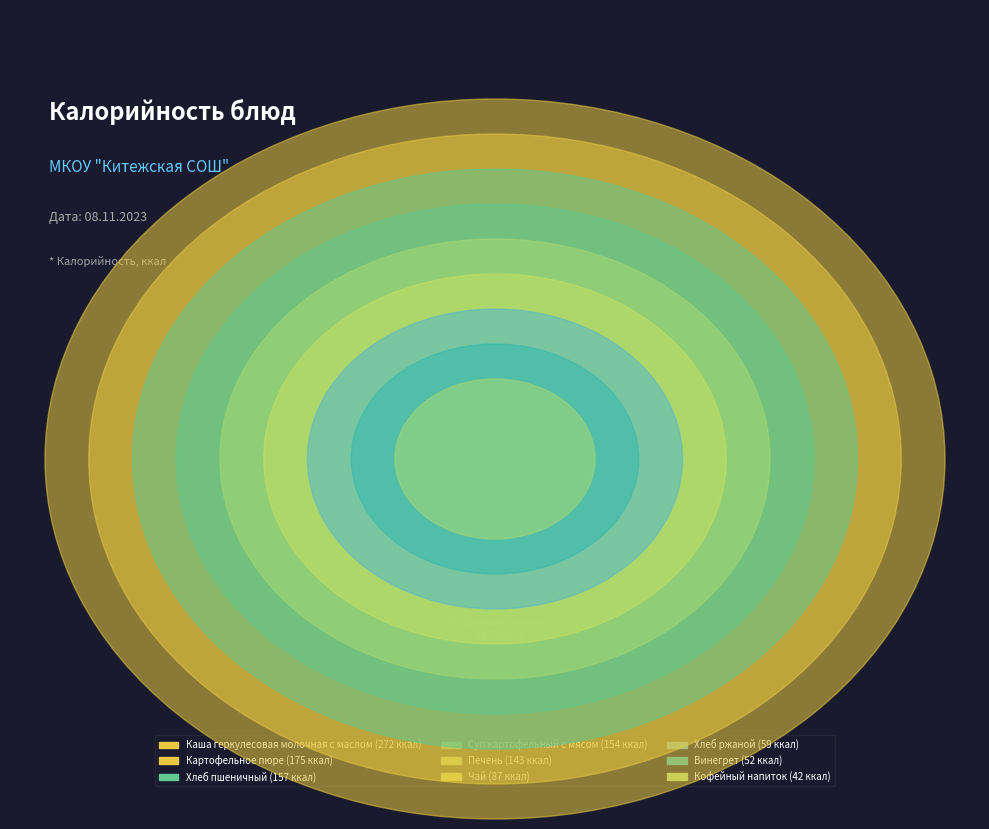

What is the change in value from Каша геркулесовая
молочная с маслом to Печень?

-129.3